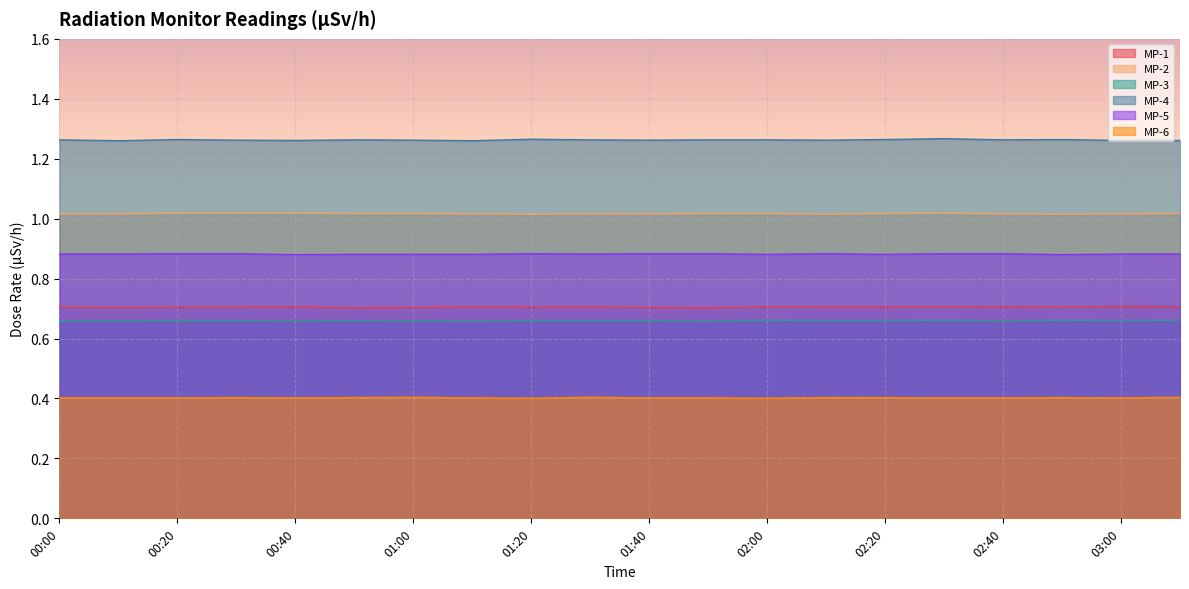

What is the value of the MP-1 point at the 18th from the left?

0.7